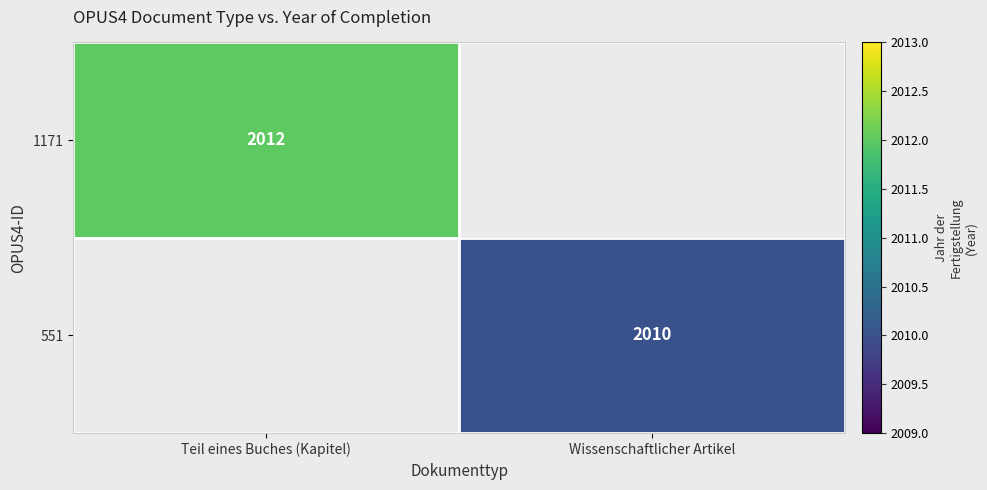

The 1171 series shows 810 at Teil eines Buches (Kapitel). True or false?

False